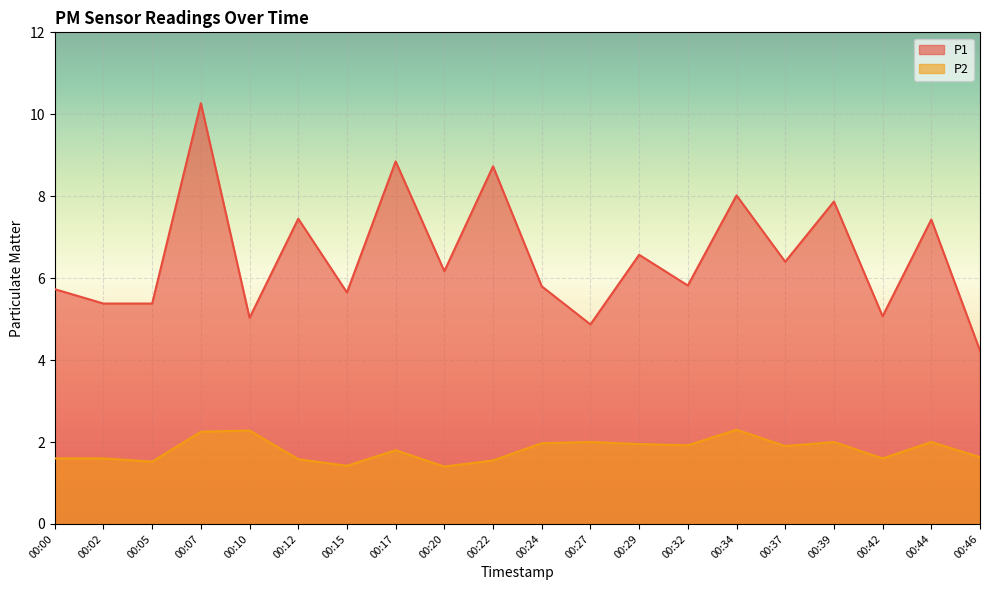

Which category has the lowest value in the P1 series?

00:46